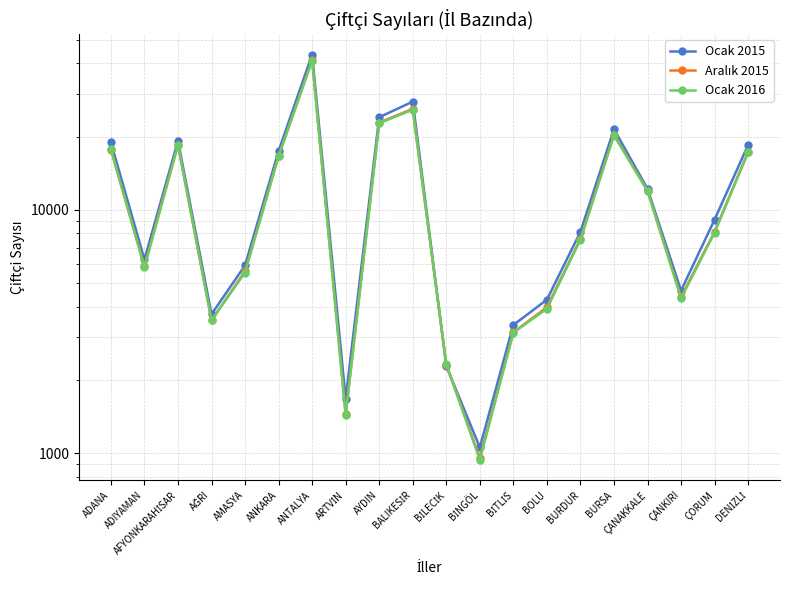

Reading right to left, transcribe all the data shown in this chart.

Ocak 2015: DENİZLİ=18518	ÇORUM=9122	ÇANKIRI=4656	ÇANAKKALE=12207	BURSA=21469	BURDUR=8126	BOLU=4273	BİTLİS=3362	BİNGÖL=1055	BİLECİK=2281	BALIKESİR=27879	AYDIN=24036	ARTVİN=1671	ANTALYA=43546	ANKARA=17475	AMASYA=5915	AĞRI=3722	AFYONKARAHİSAR=19232	ADIYAMAN=6251	ADANA=18973
Aralık 2015: DENİZLİ=17333	ÇORUM=8135	ÇANKIRI=4386	ÇANAKKALE=12001	BURSA=20386	BURDUR=7602	BOLU=3979	BİTLİS=3132	BİNGÖL=956	BİLECİK=2308	BALIKESİR=26033	AYDIN=22855	ARTVİN=1454	ANTALYA=41355	ANKARA=16648	AMASYA=5601	AĞRI=3513	AFYONKARAHİSAR=18567	ADIYAMAN=5877	ADANA=17711
Ocak 2016: DENİZLİ=17244	ÇORUM=8066	ÇANKIRI=4326	ÇANAKKALE=11953	BURSA=20254	BURDUR=7533	BOLU=3923	BİTLİS=3129	BİNGÖL=937	BİLECİK=2317	BALIKESİR=25810	AYDIN=22718	ARTVİN=1427	ANTALYA=41115	ANKARA=16656	AMASYA=5525	AĞRI=3517	AFYONKARAHİSAR=18454	ADIYAMAN=5796	ADANA=17759